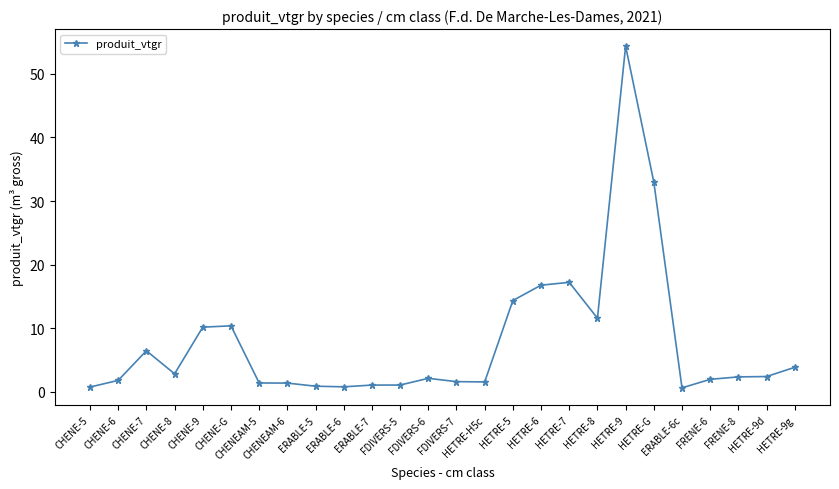

True or false: the data has more than 0 interior local peaks.

True